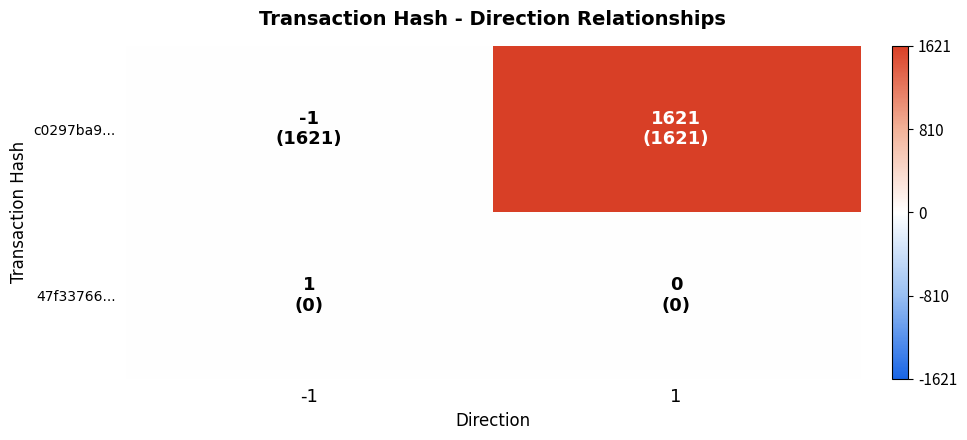

At which category is the sum across all series the highest?

1